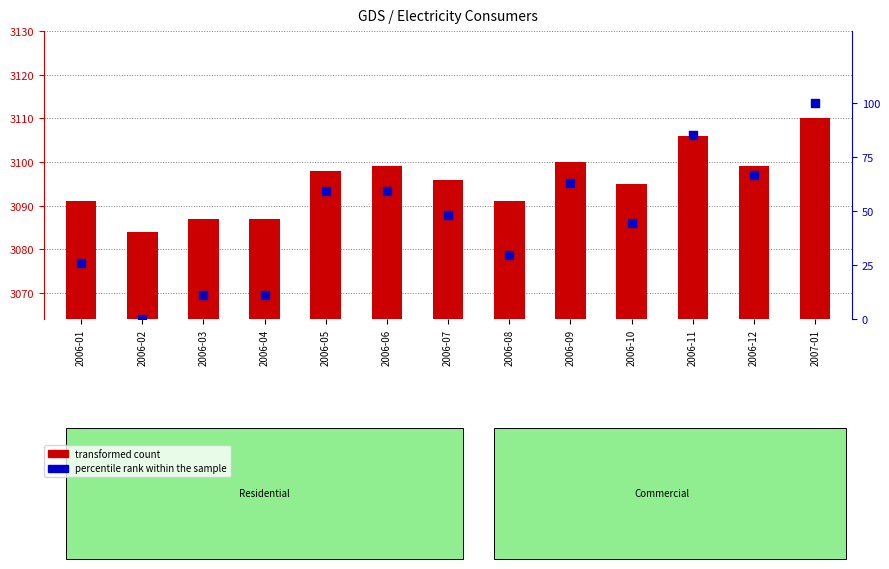

Is the value of transformed count at 2006-09 greater than the value of percentile rank within the sample at 2006-03?

Yes